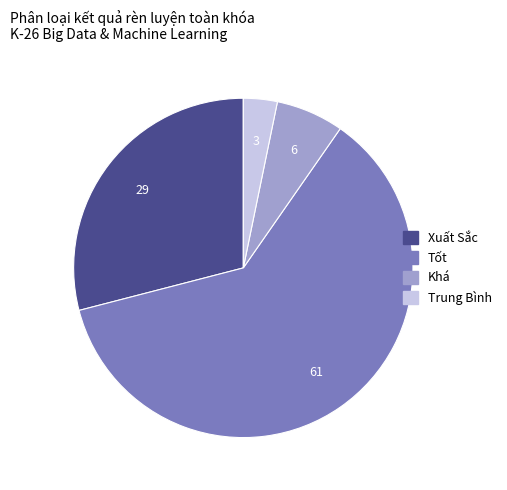

Is the sum of Trung Bình and Xuất Sắc greater than half?

No